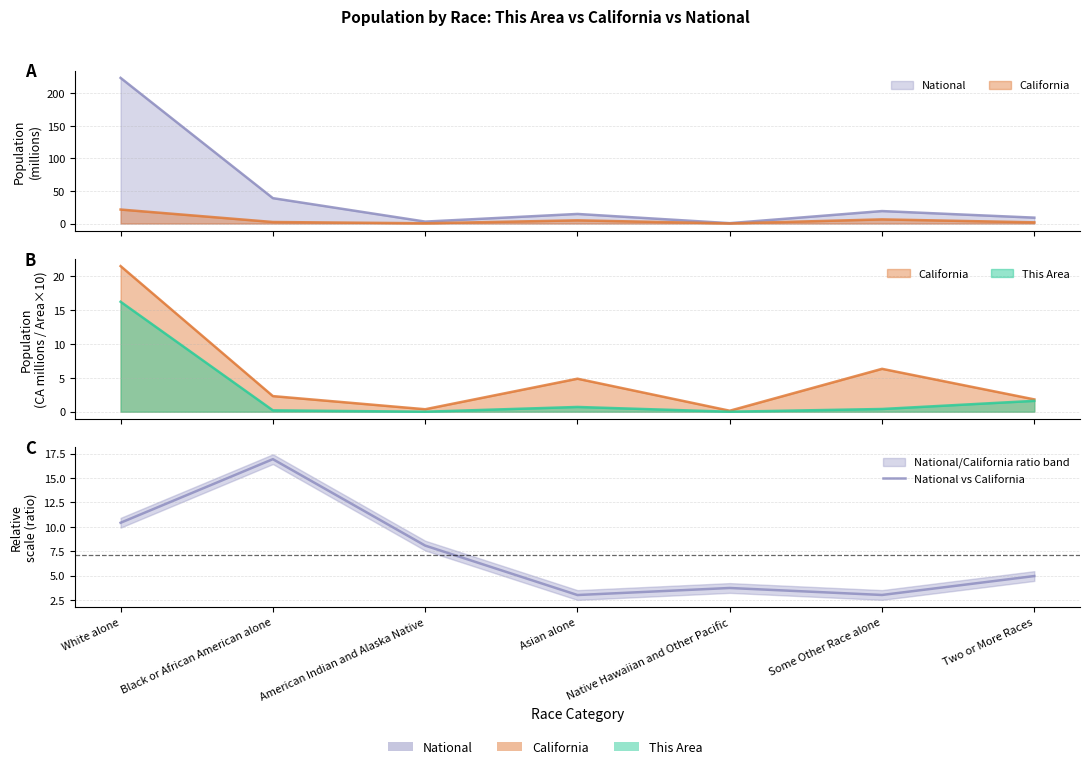

Where is the data nearest to the value 9?

American Indian and Alaska Native